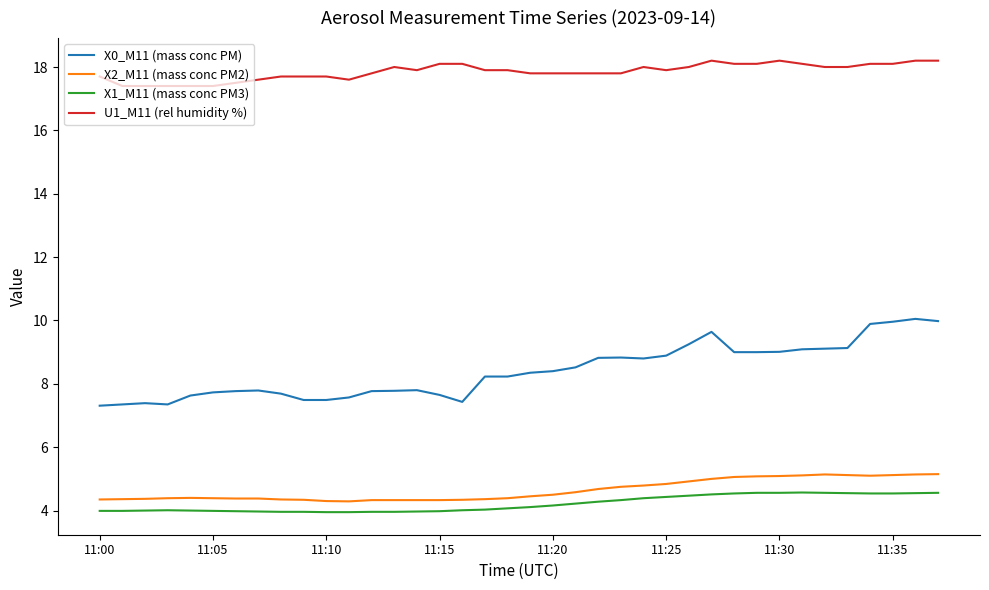

Which series has the largest range (max minus min)?

X0_M11 (mass conc PM)